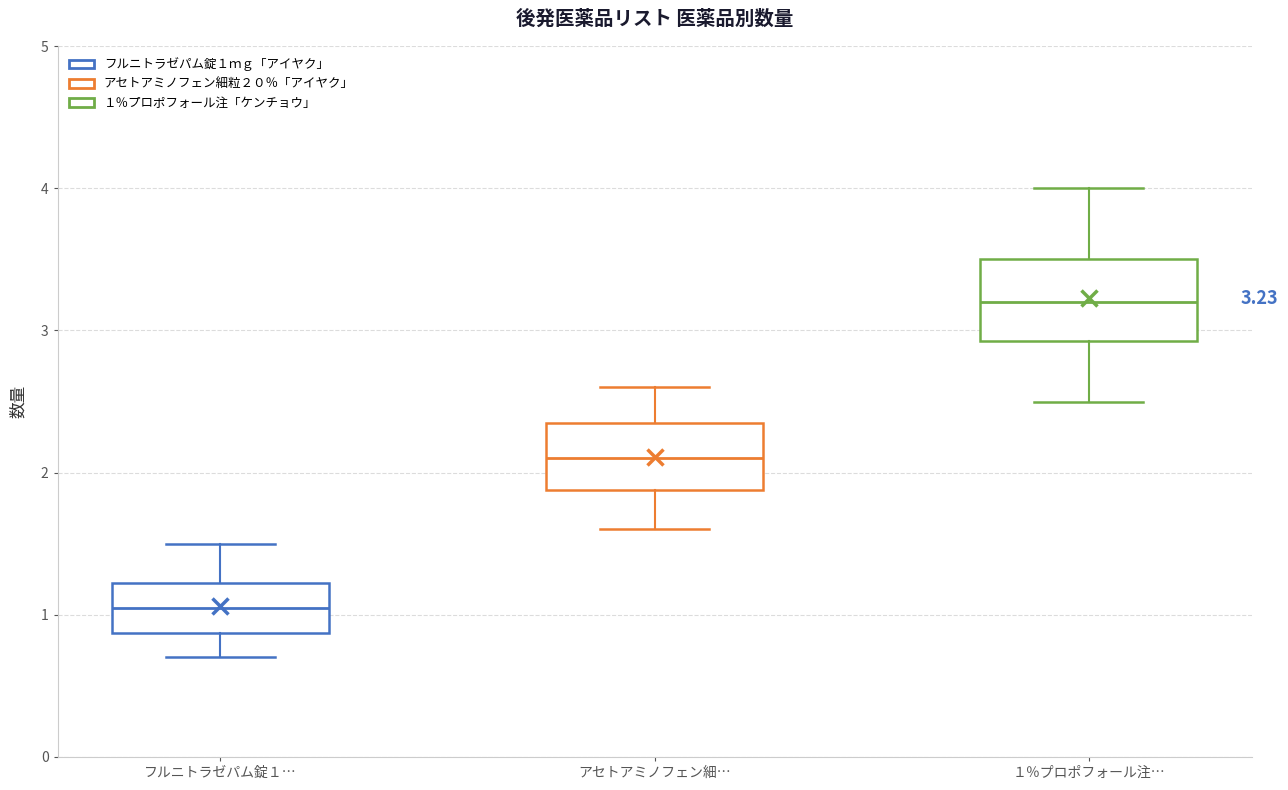

Comparing the boxes themselves (not the whiskers), which one is the tallest?

１％プロポフォール注…